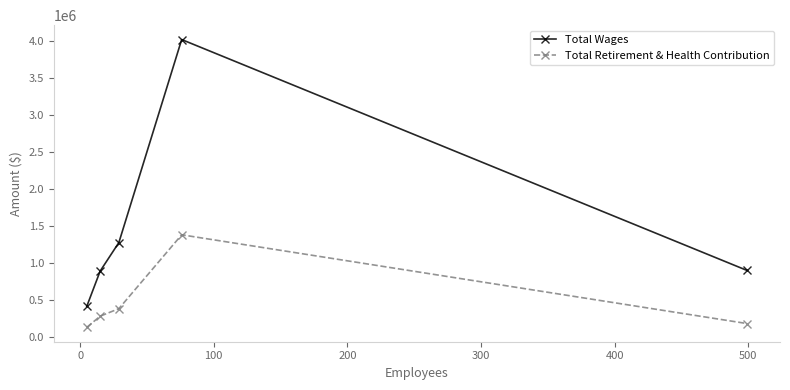

Rank the series by their average value, from highest to lowest.

Total Wages, Total Retirement & Health Contribution